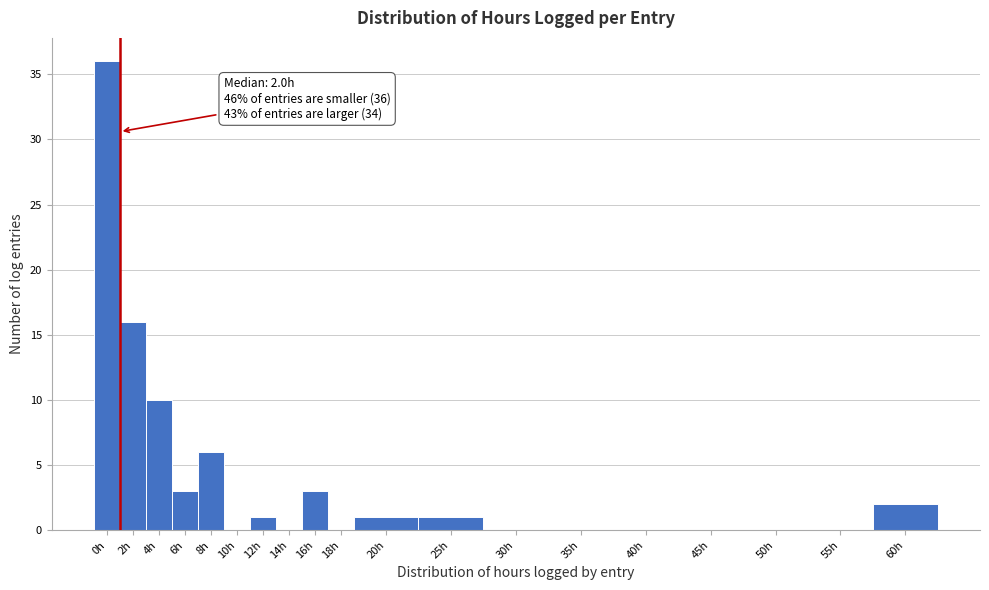

Reading left to right, transcribe all the data shown in this chart.

0h=36	2h=16	4h=10	6h=3	8h=6	10h=0	12h=1	14h=0	16h=3	18h=0	20h=1	25h=1	30h=0	35h=0	40h=0	45h=0	50h=0	55h=0	60h=2